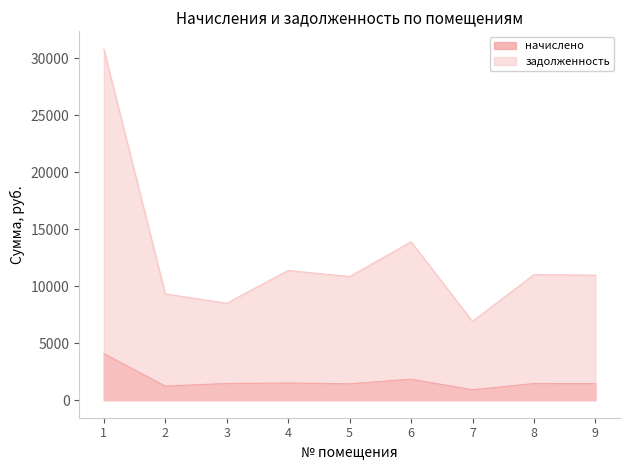

Where is начислено nearest to the value 2498?

6